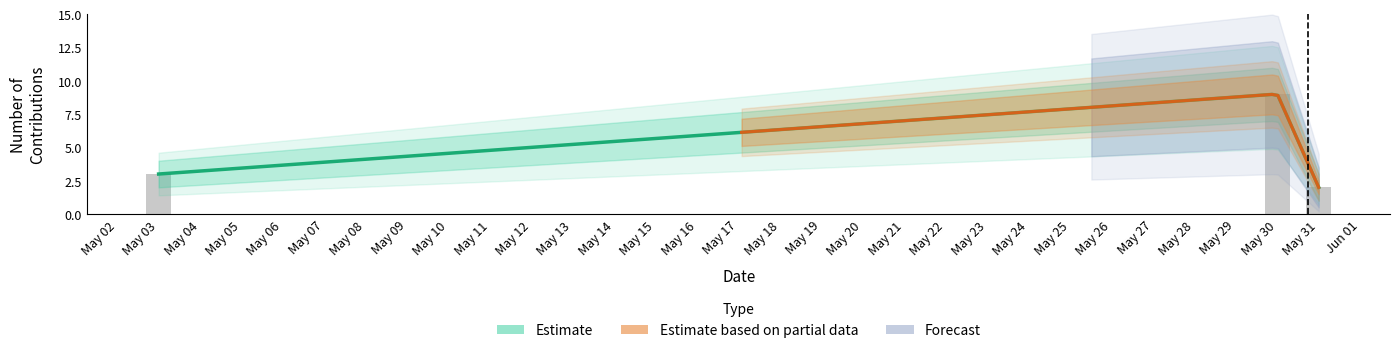

What is the sum of all Estimate values?

14